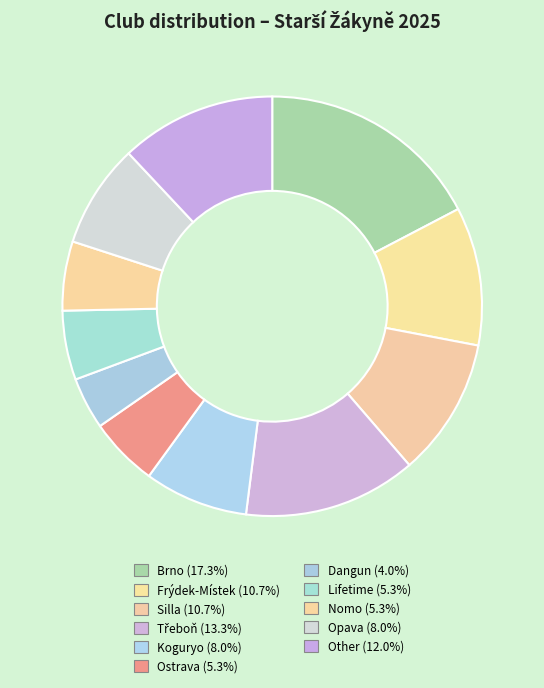

Count the number of slices in the pie.

11